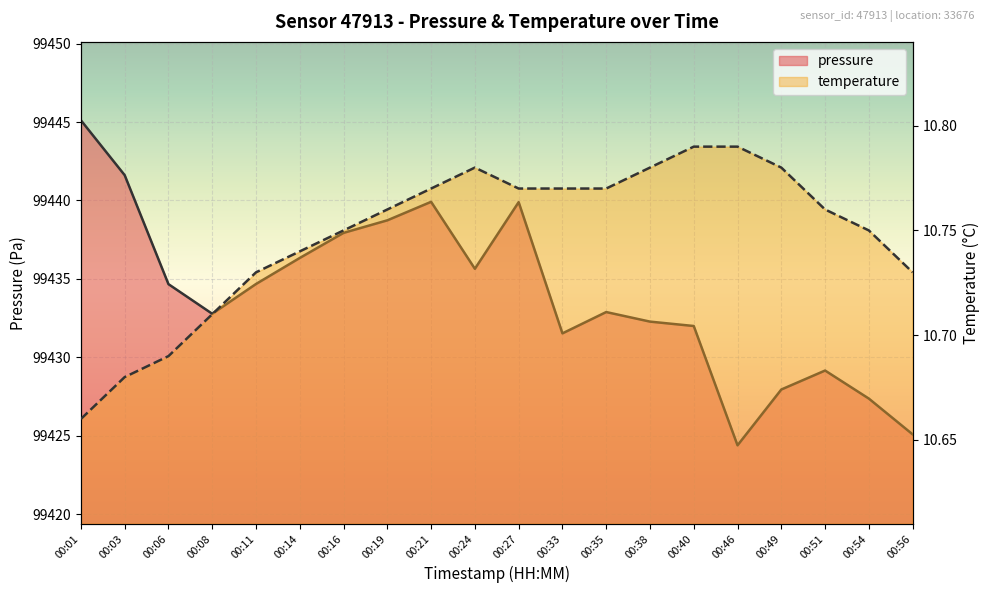

Which series has the widest spread of values?

pressure